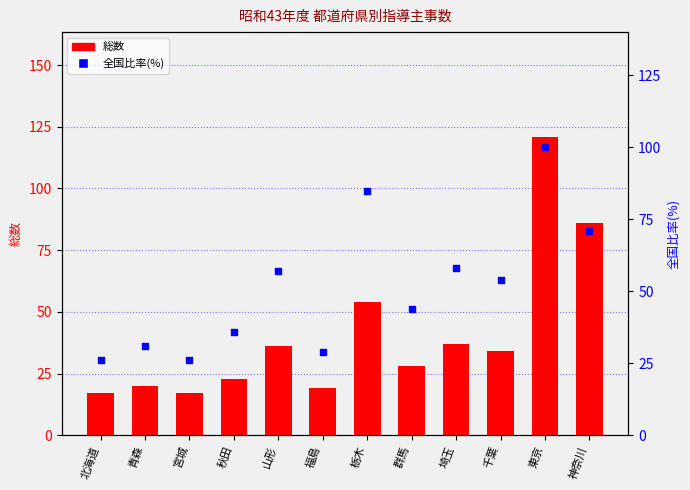

Which series reaches the maximum Y coordinate?

総数